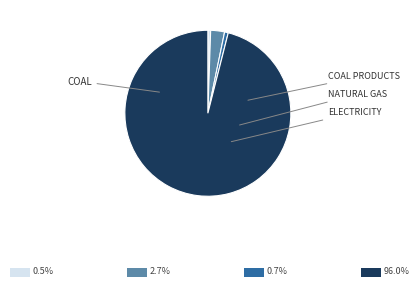

Is there a majority slice in this chart?

Yes